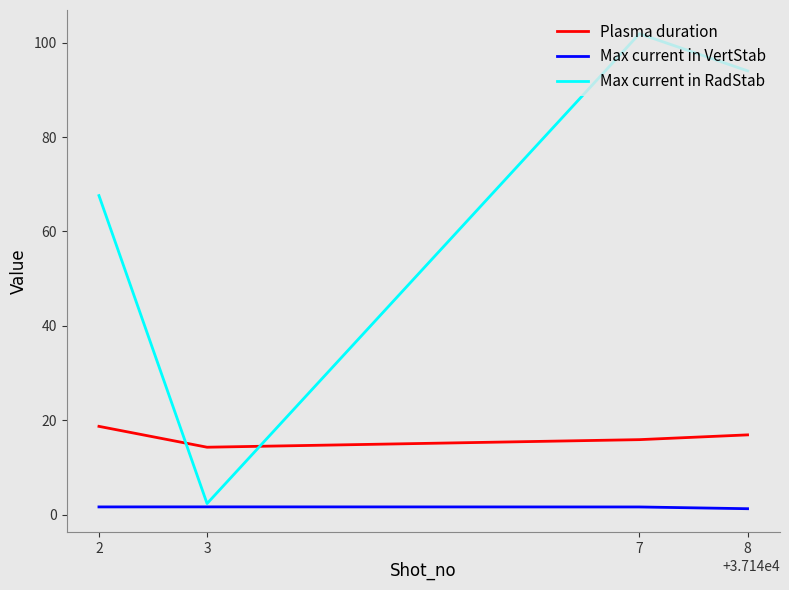

Is the value of Max current in VertStab at 7 greater than the value of Plasma duration at 8?

No